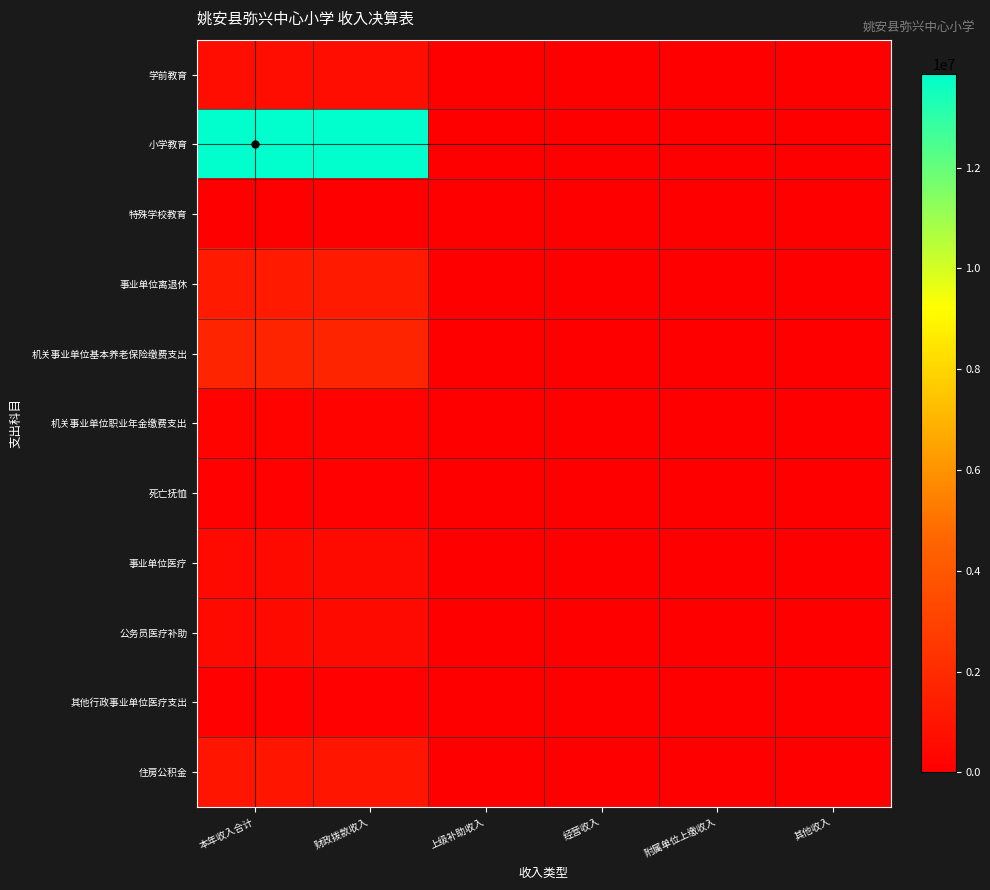

Which category has the lowest value across all series?

上级补助收入